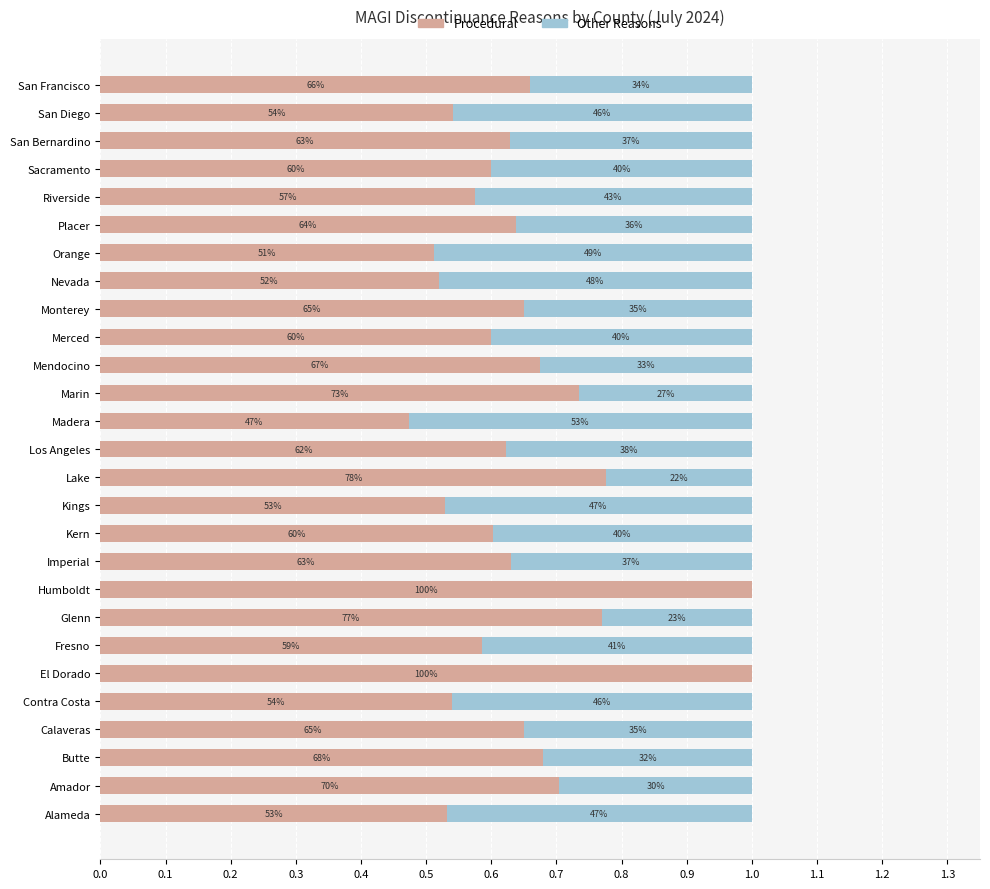

What position from the left is Monterey?

19